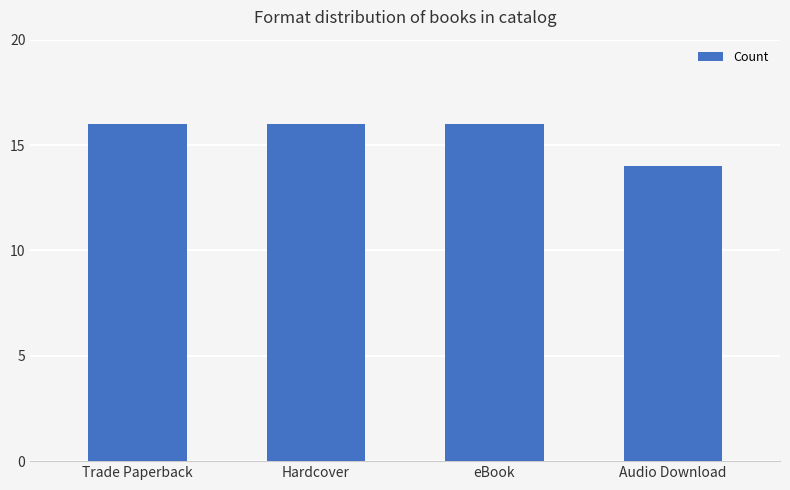

Is it true that the value at Audio Download is 14?

True